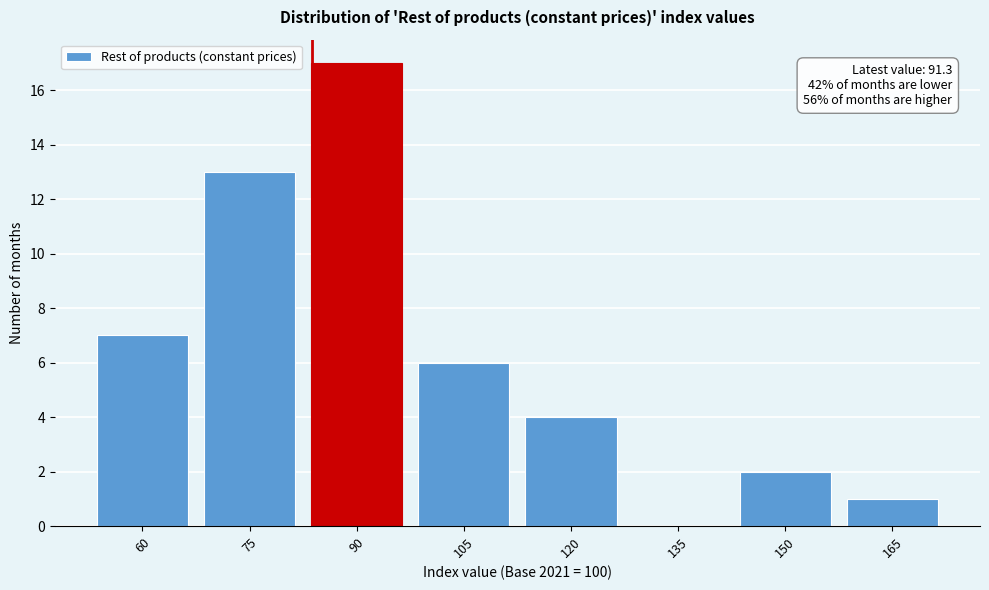

Reading right to left, what are all the values shown in this chart?

165=1	150=2	135=0	120=4	105=6	90=17	75=13	60=7